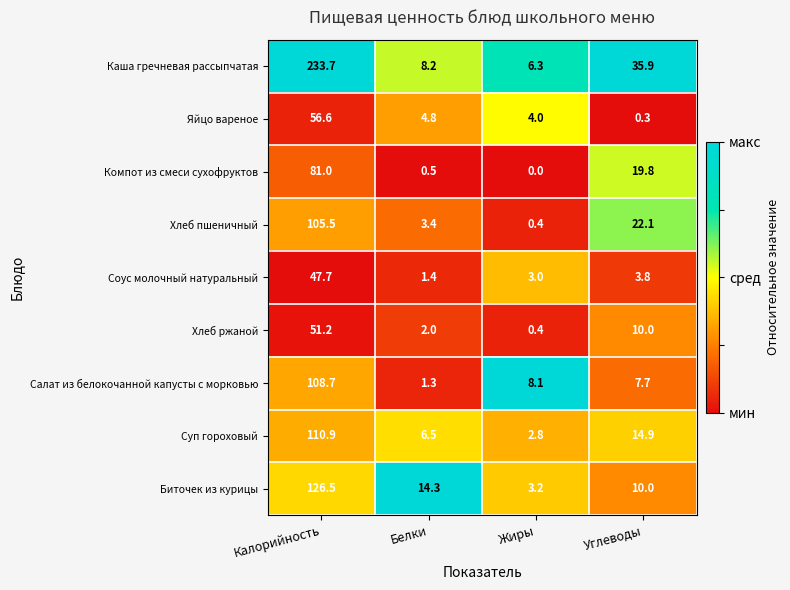

How many values in Компот из смеси сухофруктов are above zero?

3